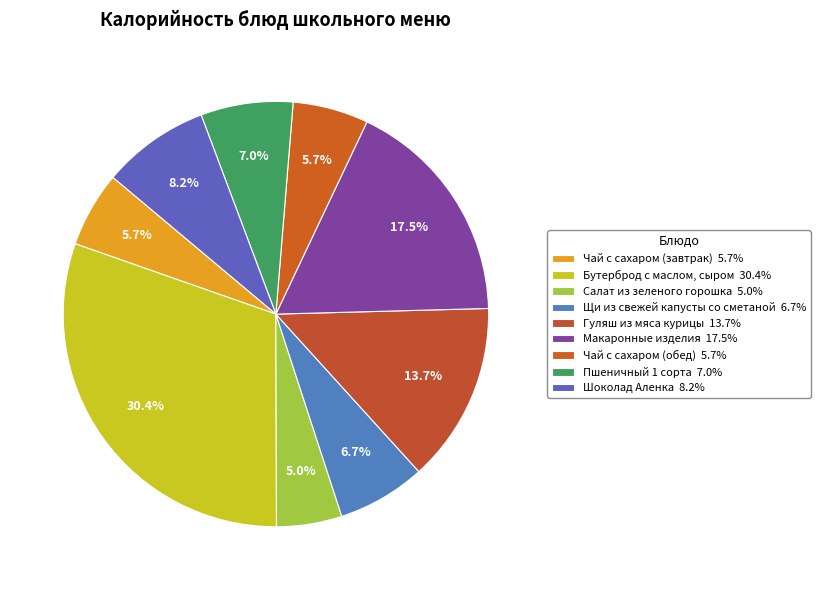

True or false: Бутерброд с маслом, сыром accounts for 44% of the total.

False